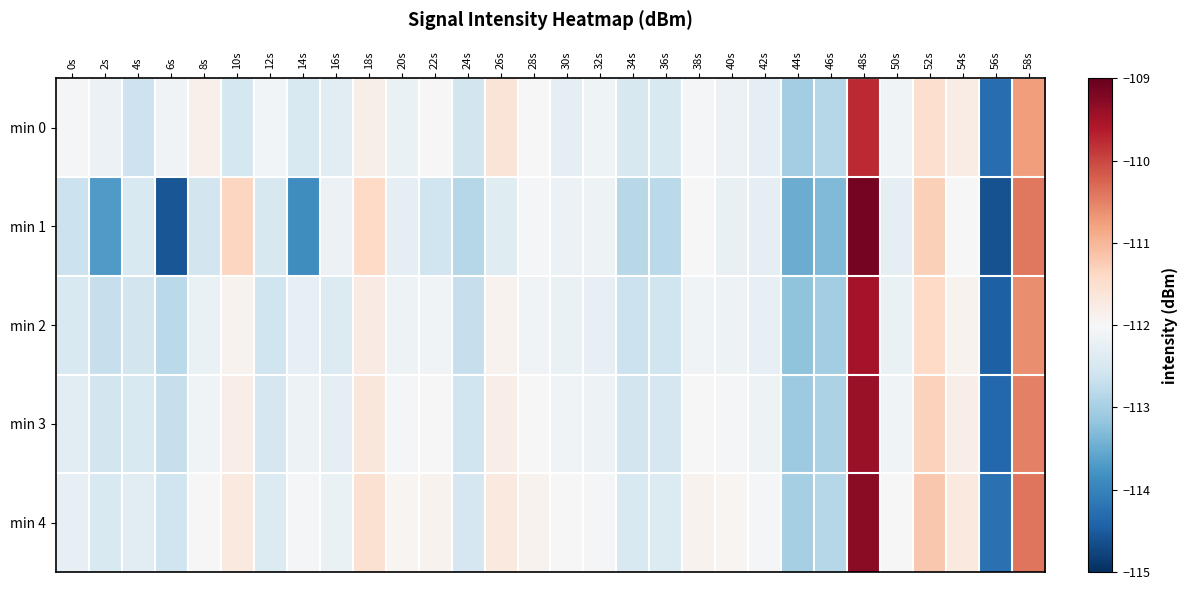

What is the difference between the highest and lowest values at 56s?

0.4